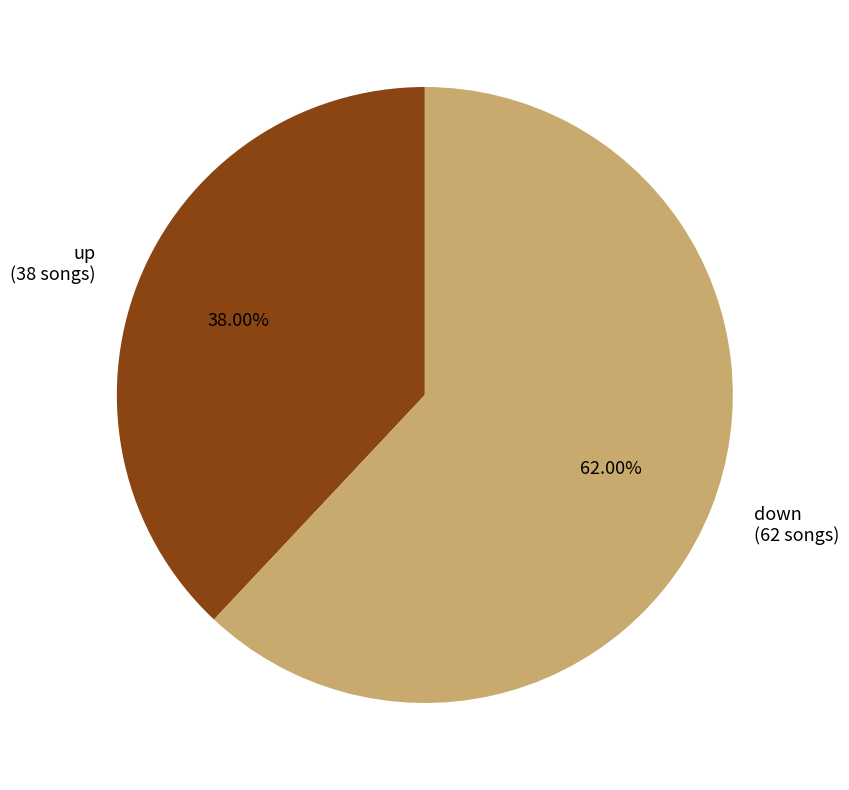

Between down and up, which is larger?

down